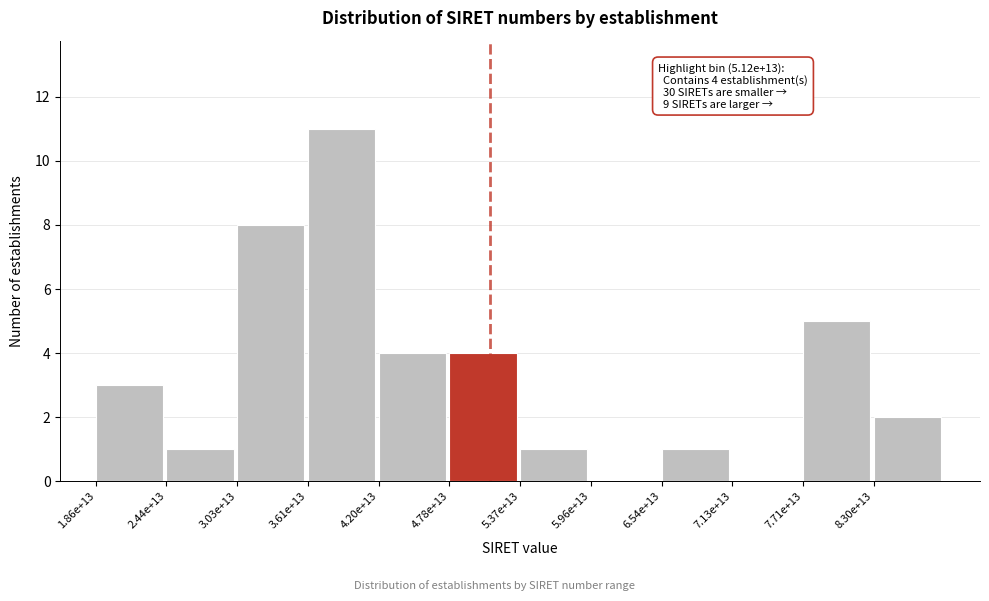

Reading left to right, transcribe all the data shown in this chart.

1.86e+13=3	2.44e+13=1	3.03e+13=8	3.61e+13=11	4.20e+13=4	4.78e+13=4	5.37e+13=1	5.96e+13=0	6.54e+13=1	7.13e+13=0	7.71e+13=5	8.30e+13=2